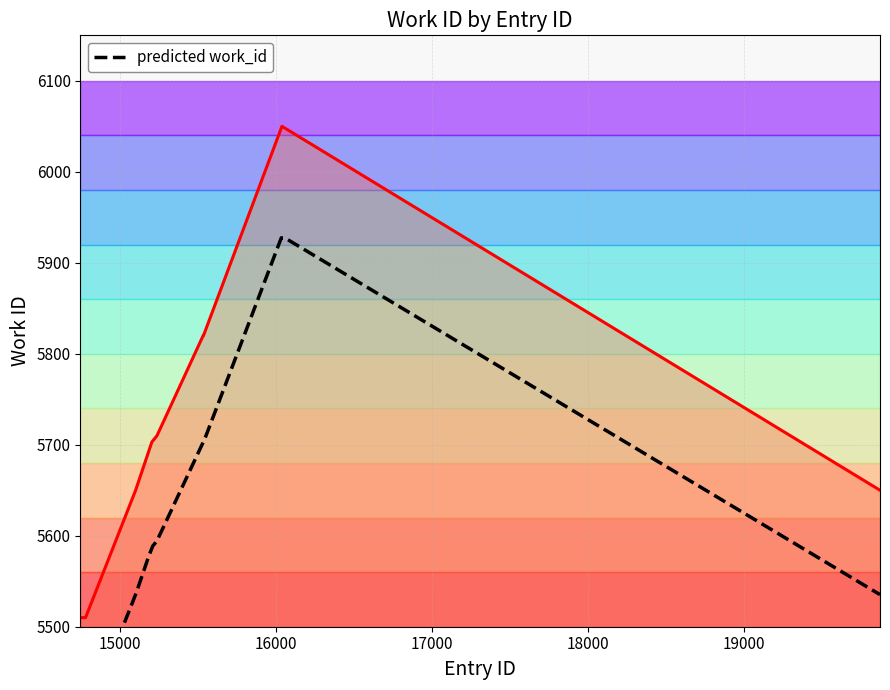

Which category has the lowest value across all series?

14747